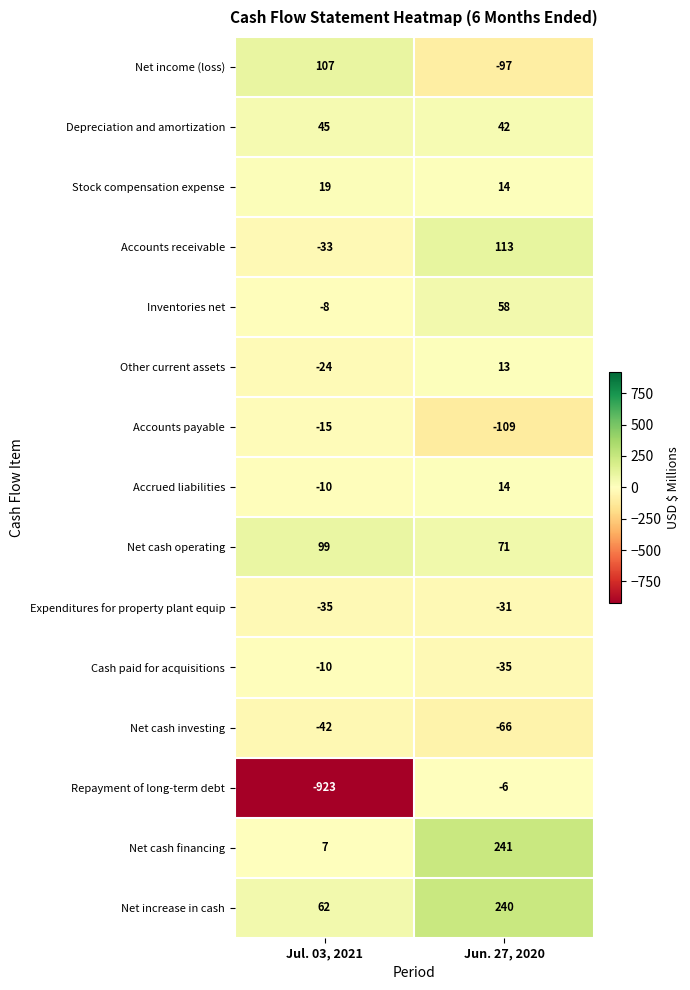

What is the difference between the maximum and minimum values in the Accounts payable series?

94